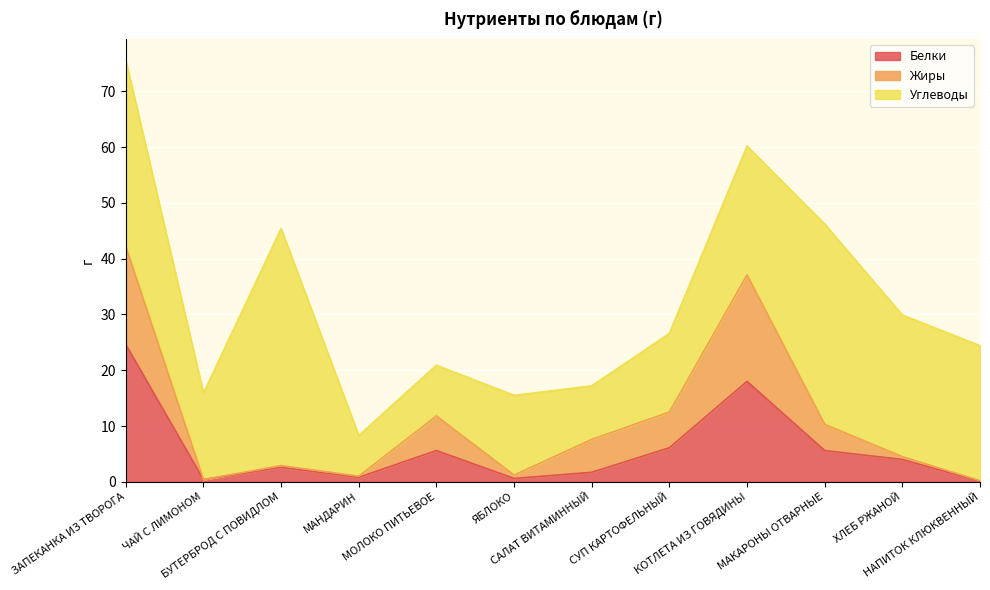

What are all the series names shown in the legend?

Белки, Жиры, Углеводы